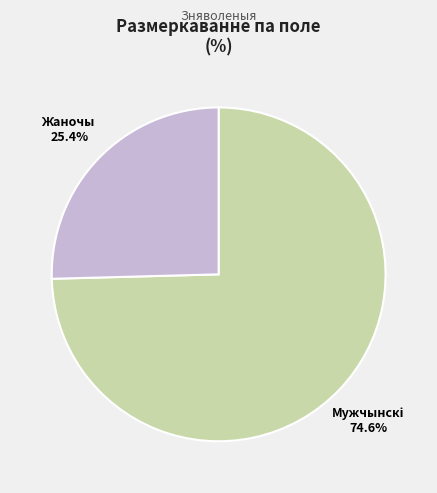

Does any single category account for the majority?

Yes